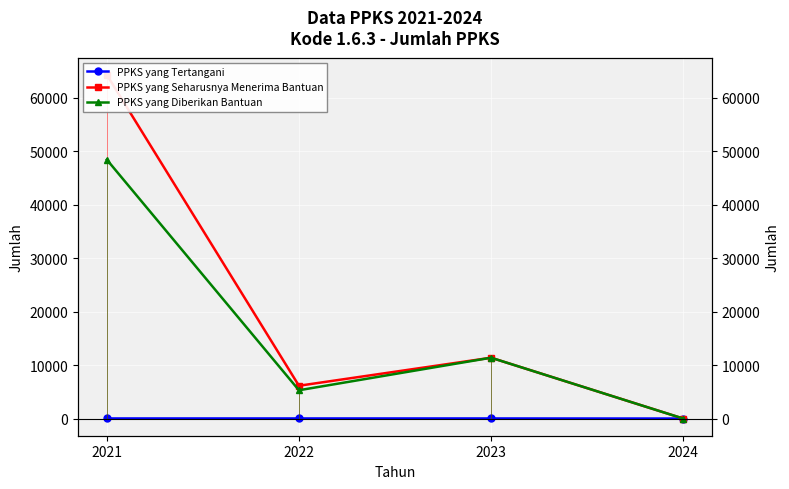

The value of PPKS yang Seharusnya Menerima Bantuan at 2021 is 64319. True or false?

True